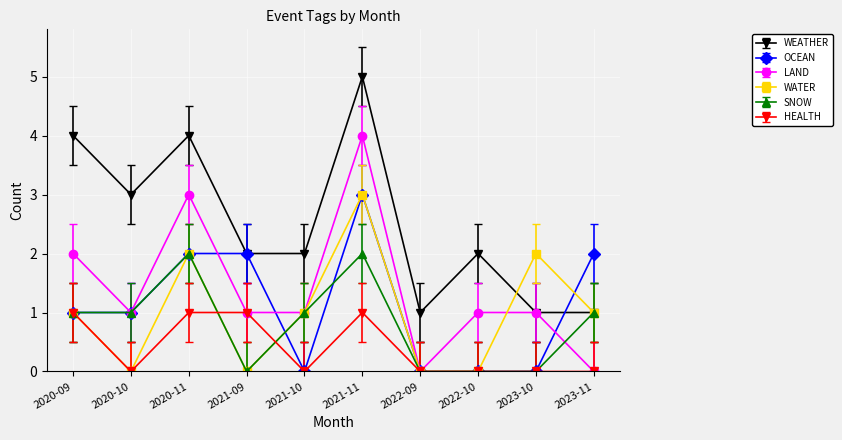

The value of OCEAN at 2020-10 is 0. True or false?

False